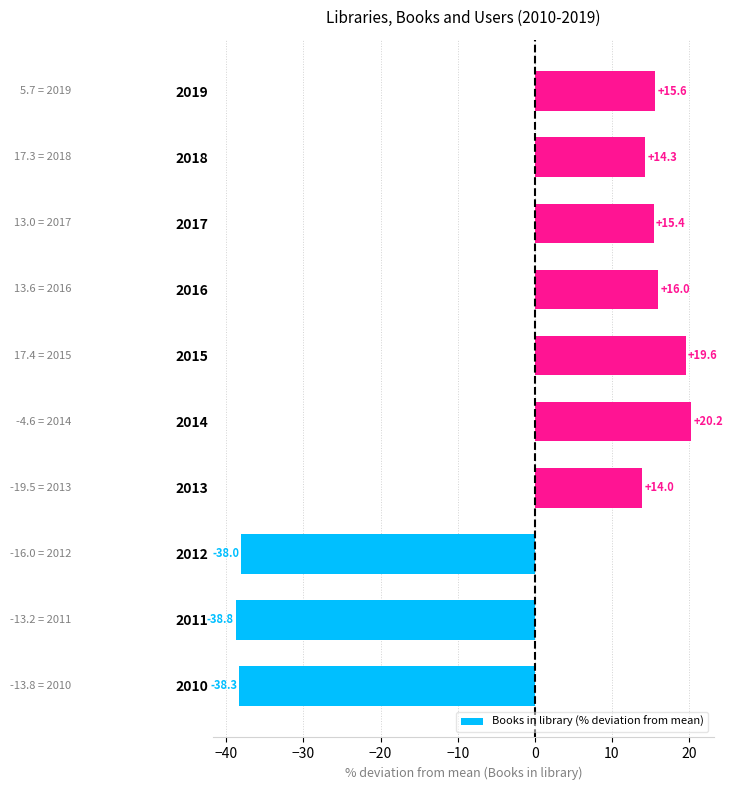

How many negative values are there?

3